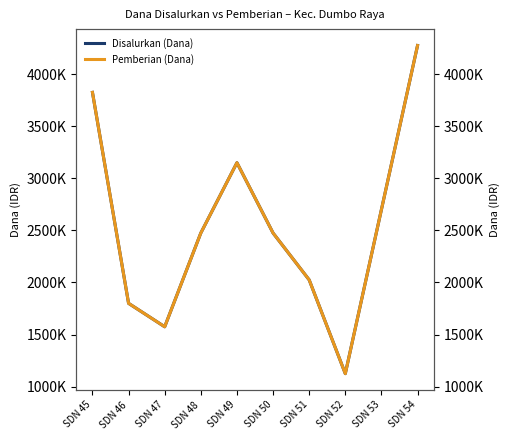

How many lines are shown in the chart?

2